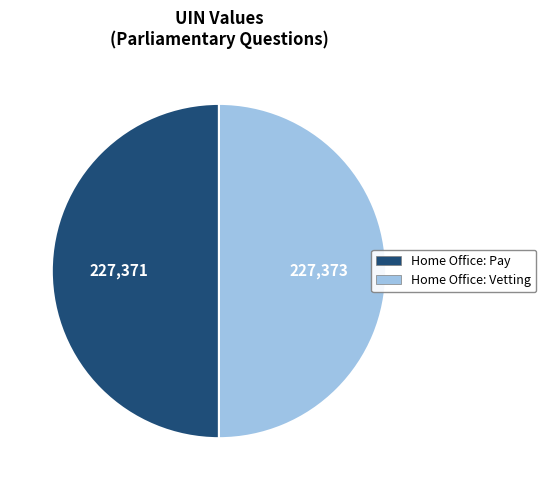

Approximately how many times larger is the value at Home Office: Pay compared to Home Office: Vetting?

1.0